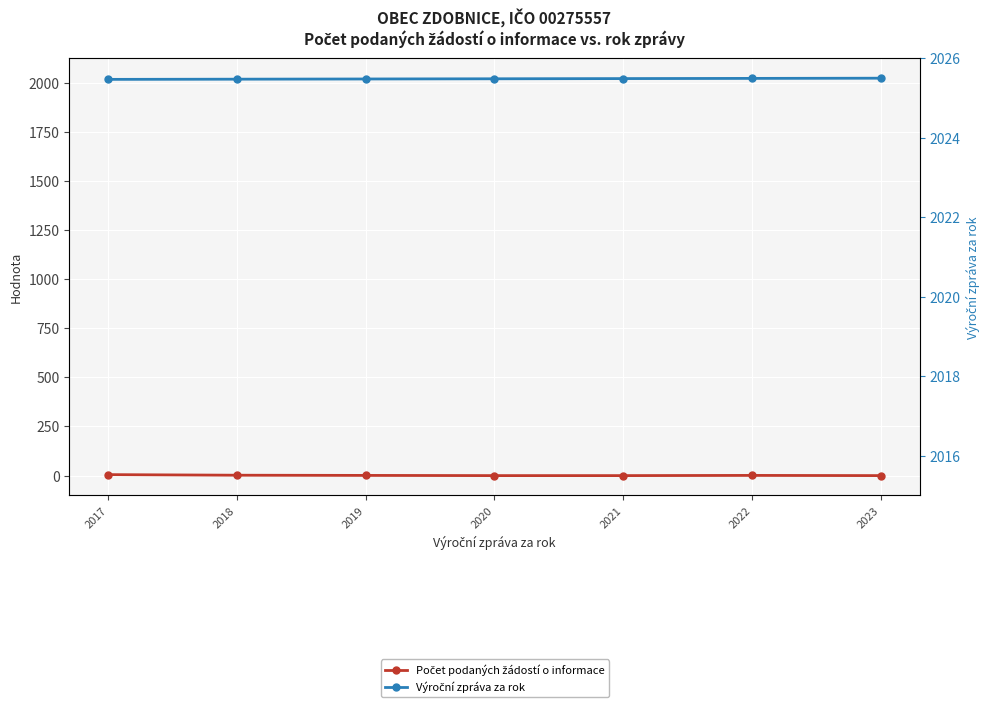

At 2018, list the series in order from largest to smallest.

Výroční zpráva za rok, Počet podaných žádostí o informace